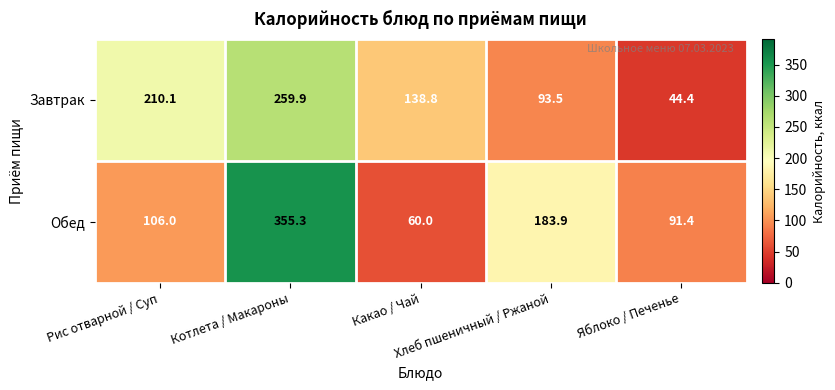

Which series has the largest range (max minus min)?

Обед